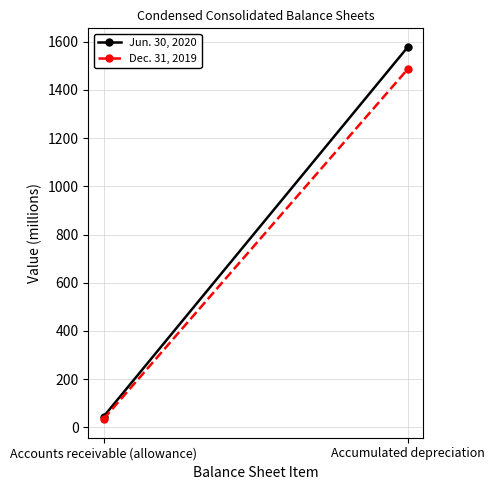

At which category is the sum across all series the highest?

Accumulated depreciation